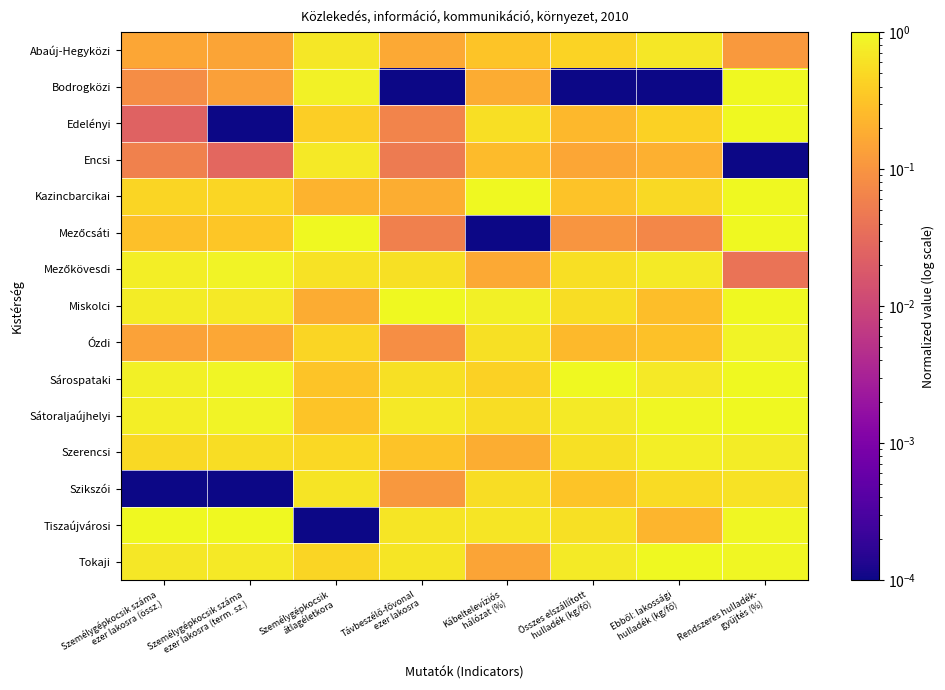

What is the difference between the highest and lowest values at Személygépkocsik száma
ezer lakosra (term. sz.)?

1.0